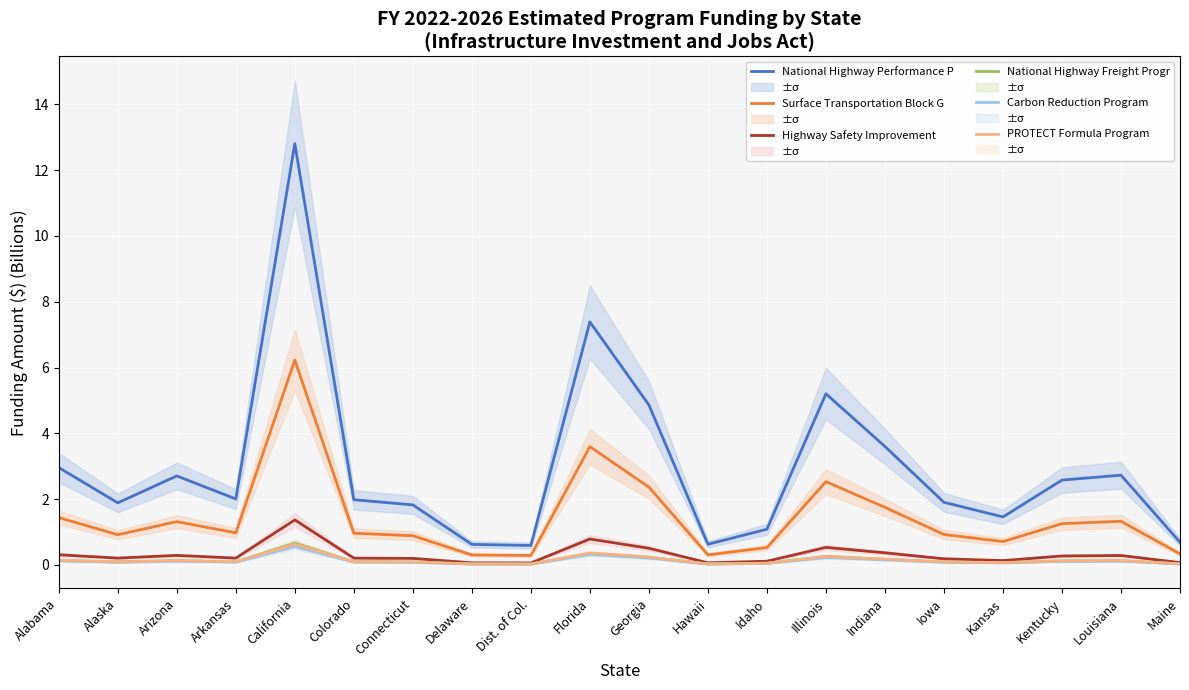

What is the difference between the maximum and second lowest values in the National Highway Performance P series?

12.2